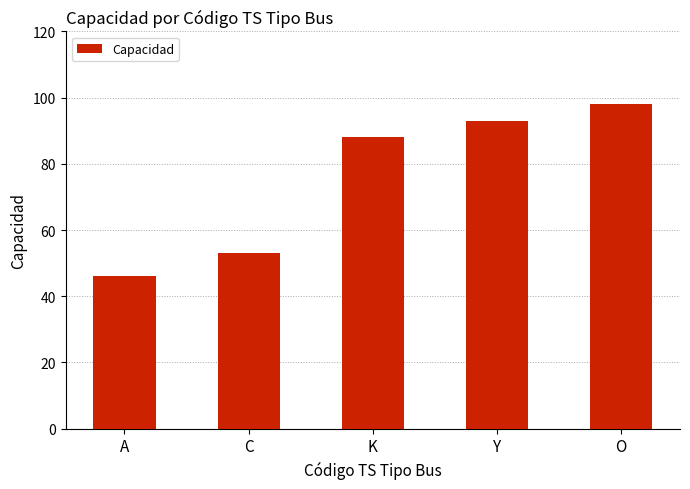

Reading right to left, extract all data points from this chart.

O=98	Y=93	K=88	C=53	A=46